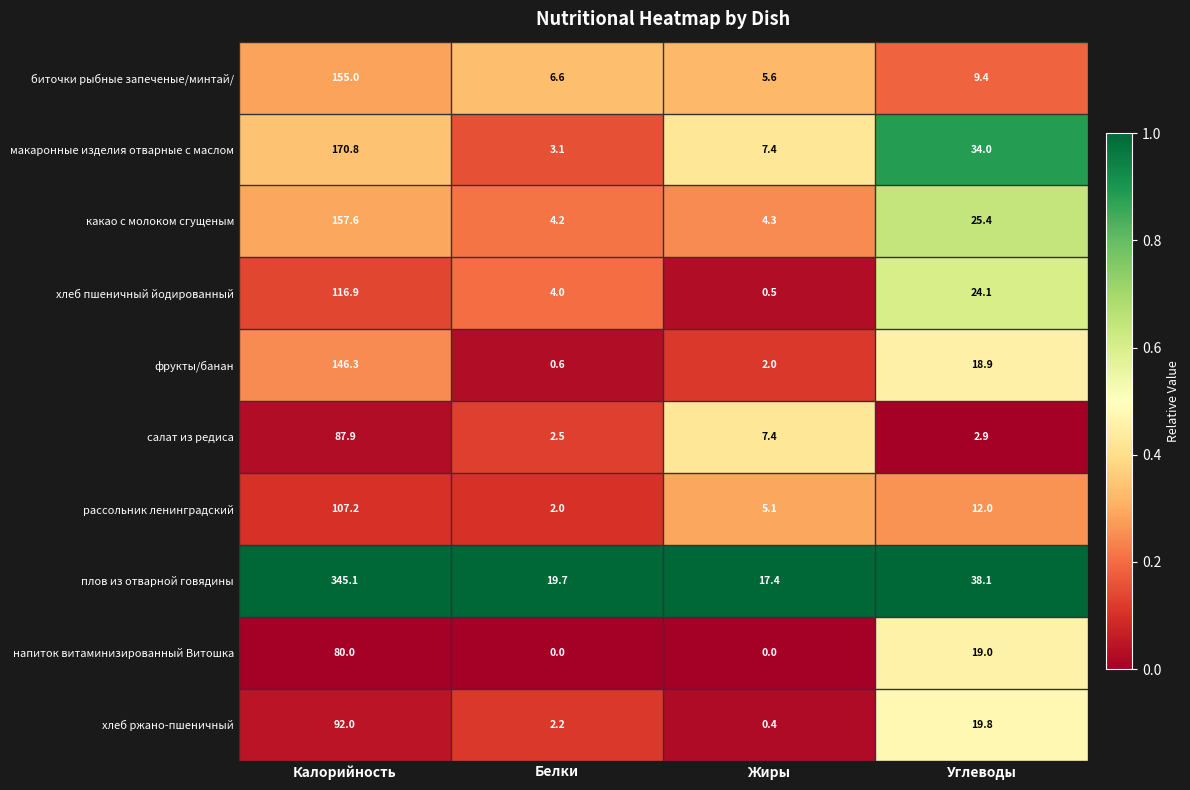

What is the average value of the салат из редиса series?

25.2